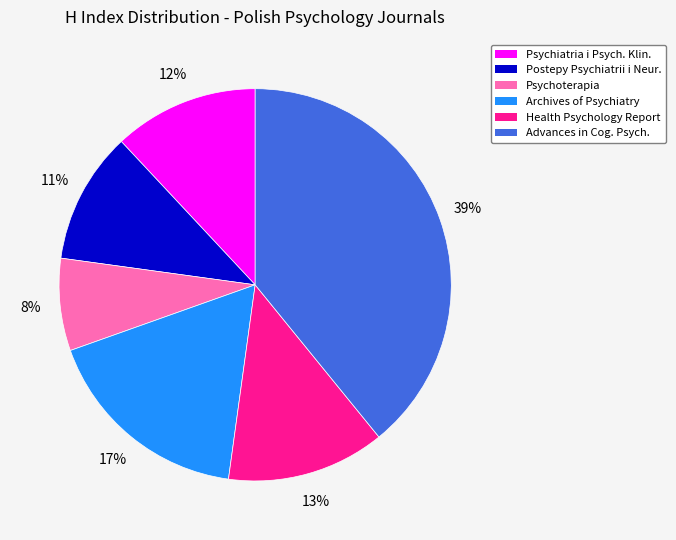

Which category has the smallest portion of the pie?

Psychoterapia